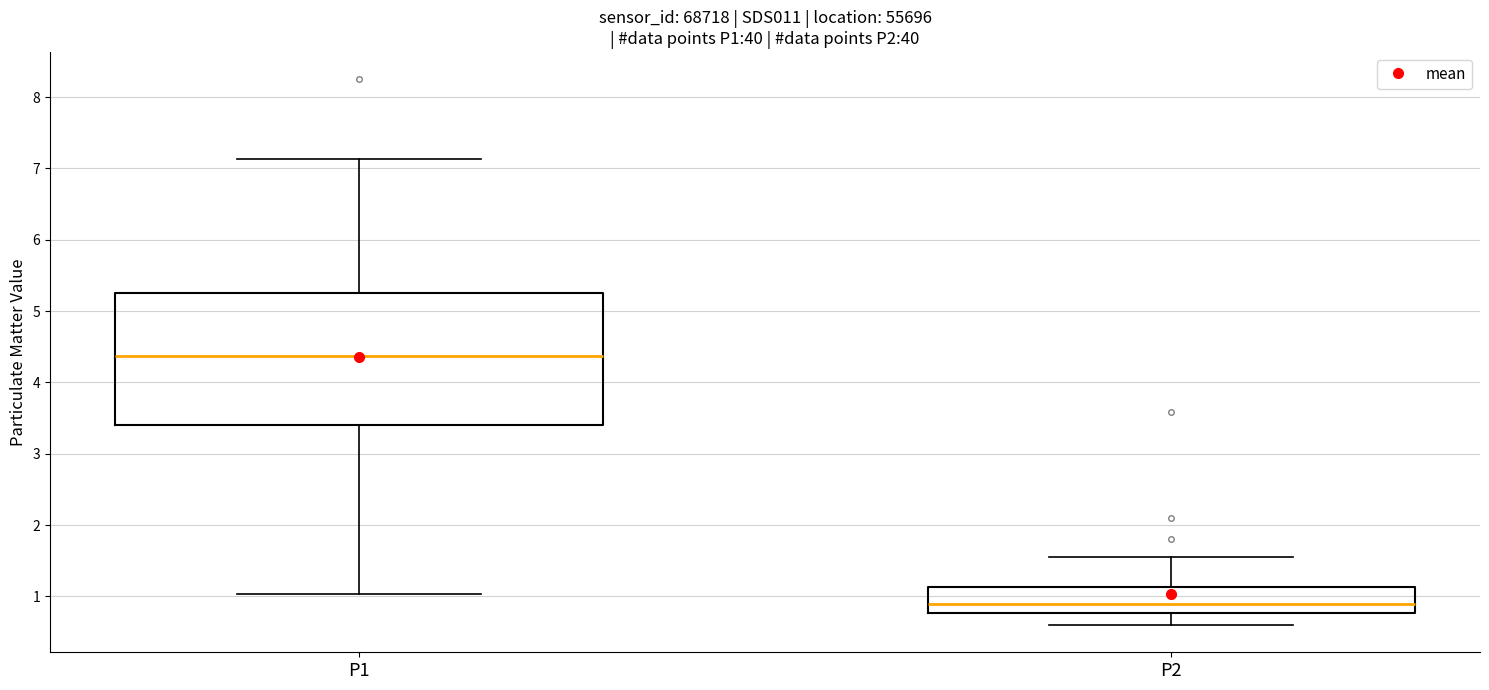

Reading left to right, read every box against the y-axis: the position of its median line, the range the box covers, and the ends of its whiskers. The values are not printed on the chart, so give them approximately, as read against the axis.

P1: median 4.4, box 3.4 to 5.3, whiskers 1.0 to 7.1
P2: median 0.9, box 0.8 to 1.1, whiskers 0.6 to 1.6